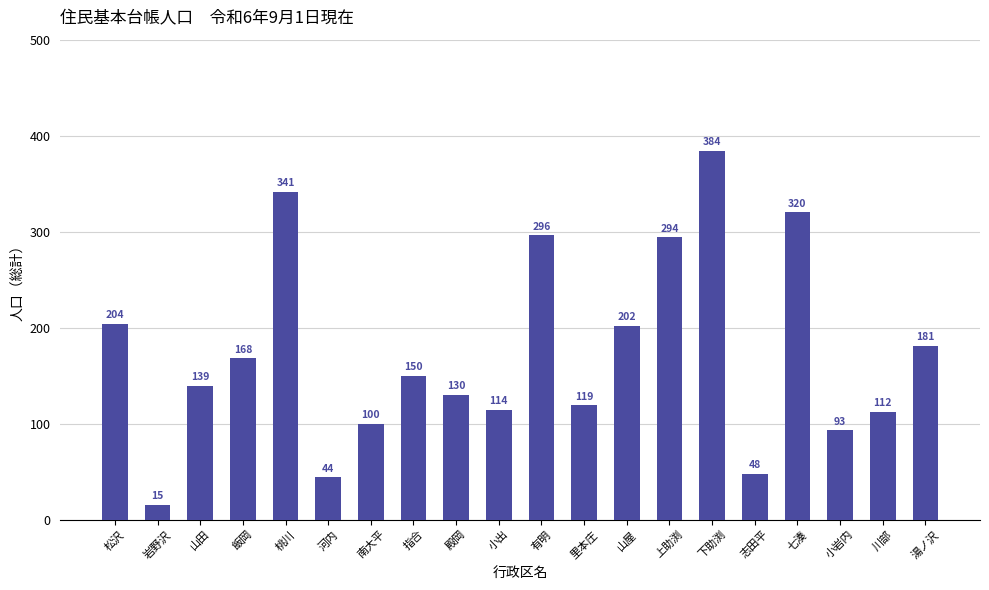

What is the sum of the values at 山屋 and 志田平?

250